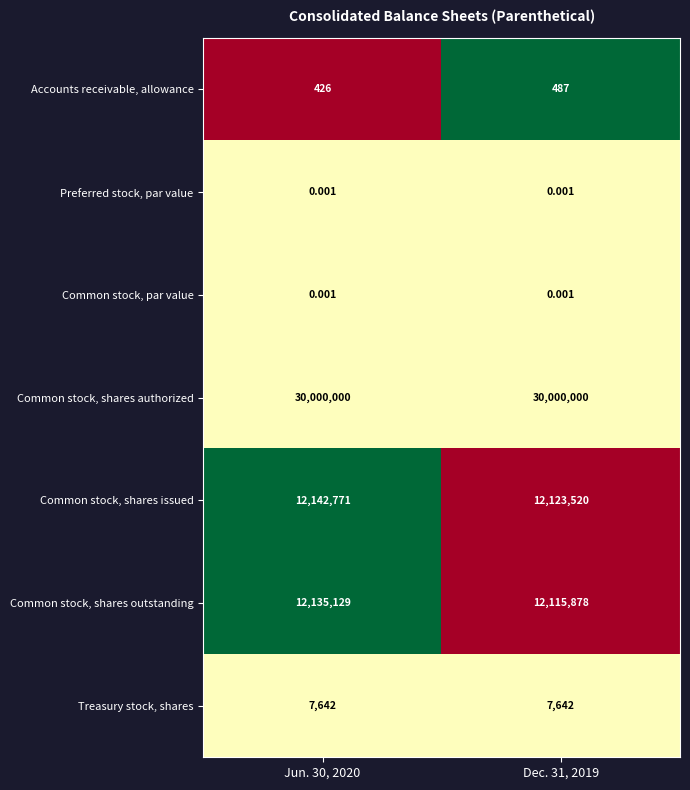

What is the difference between the highest and lowest values at Dec. 31, 2019?

30000000.0